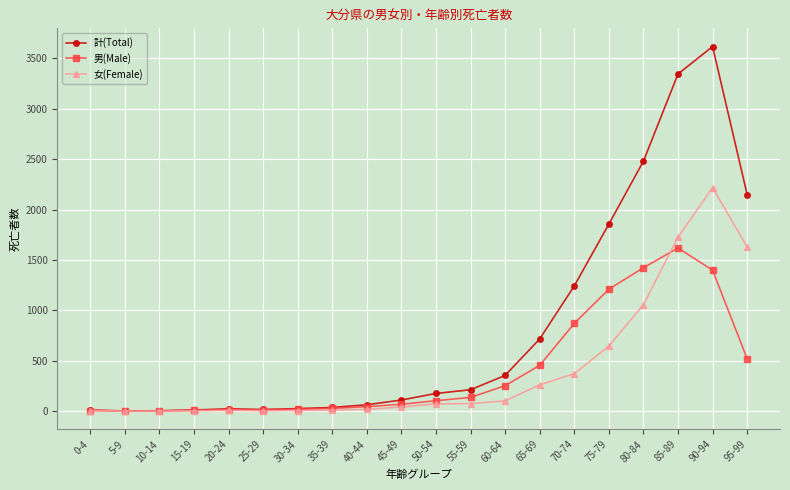

How many lines are shown in the chart?

3